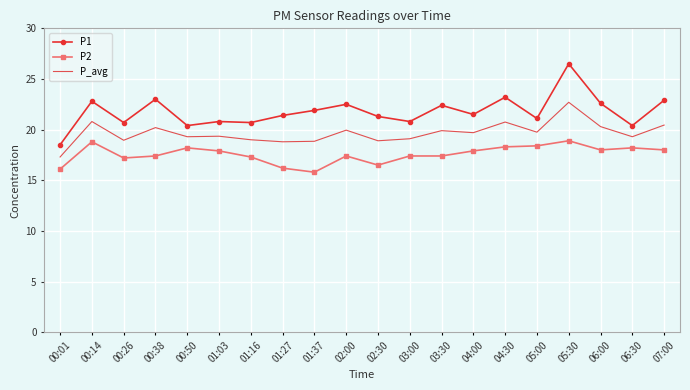

True or false: P1 has a value of 35.6 at 01:03.

False